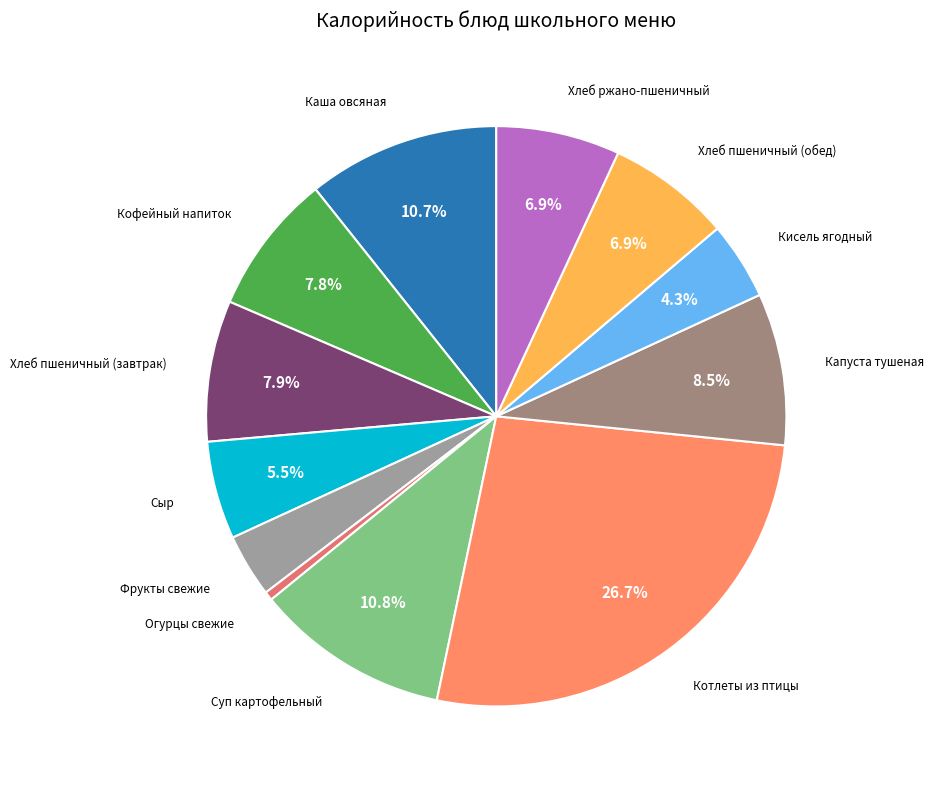

Which slice is the largest?

Котлеты из птицы